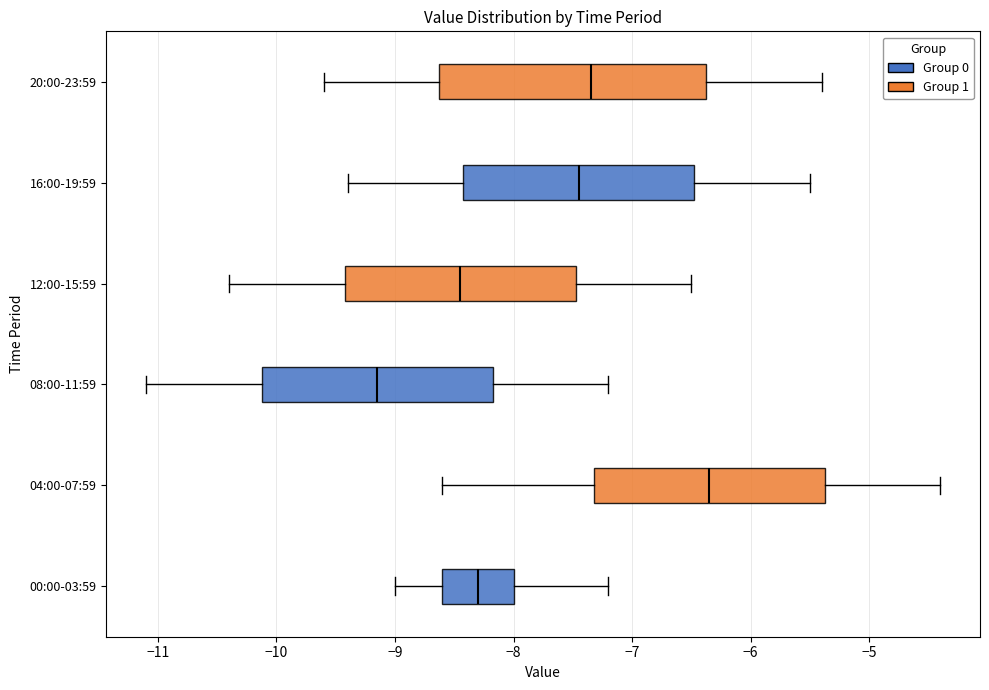

Where is the right edge of the box for 08:00-11:59 on the x-axis? The values are not printed on the chart, so give them approximately, as read against the axis.

-8.2